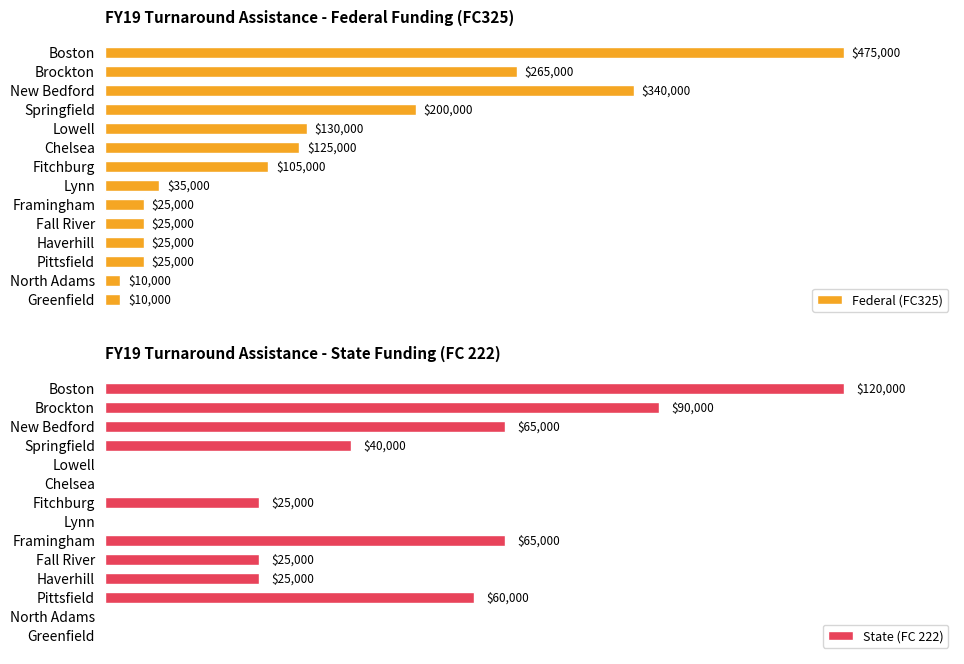

What is the value of the Federal (FC325) bar at the 3rd from the left?

340000